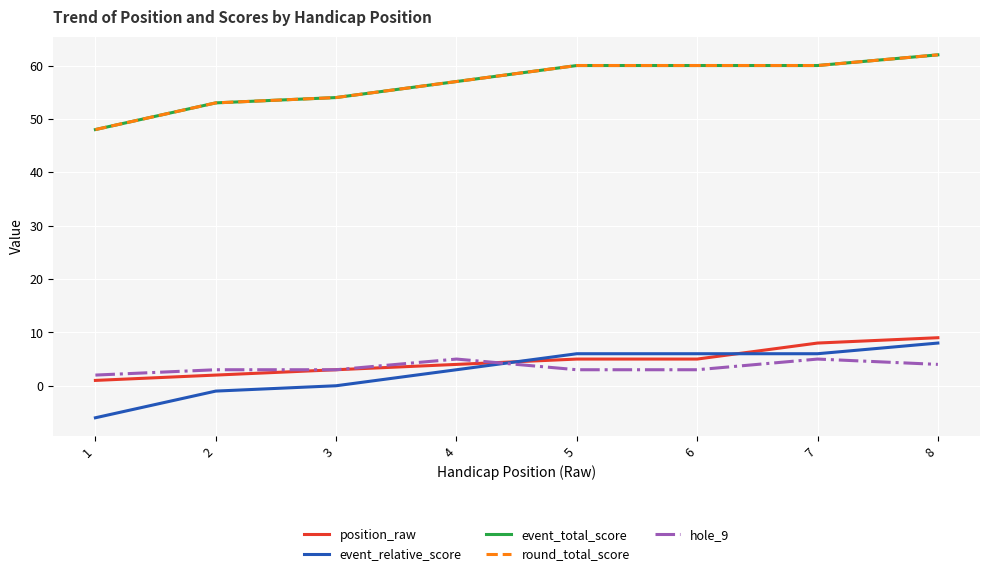

Is it true that event_relative_score equals 3 at 4?

True